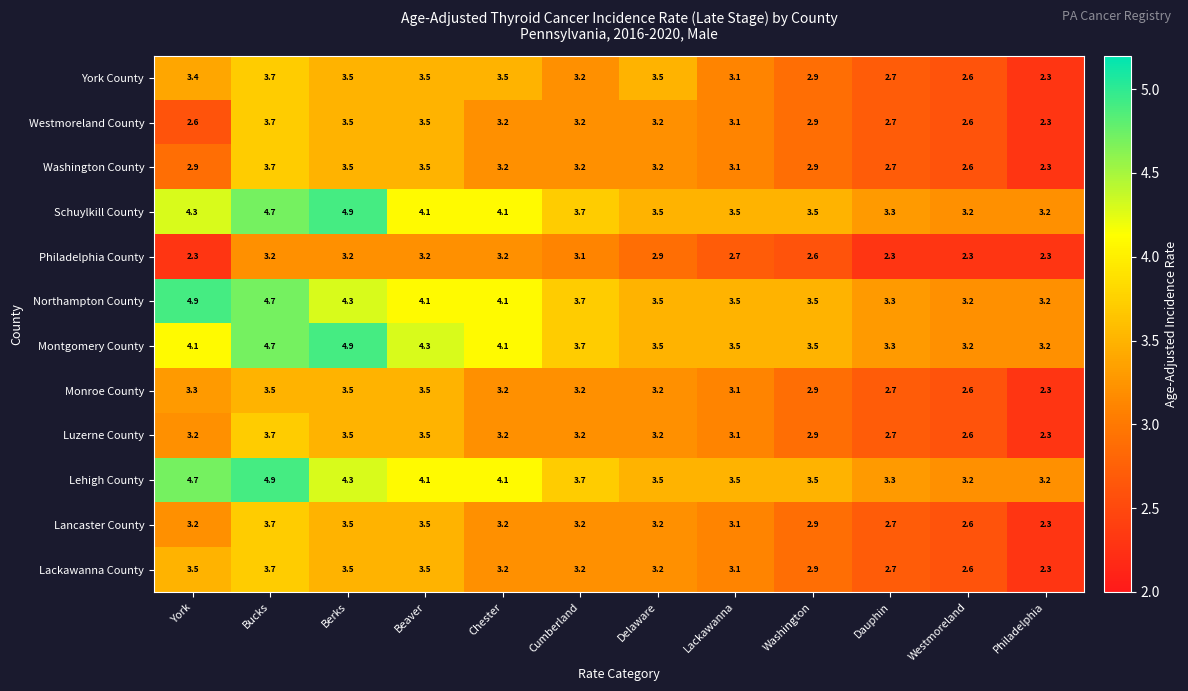

What is the maximum value shown in the chart?

4.9